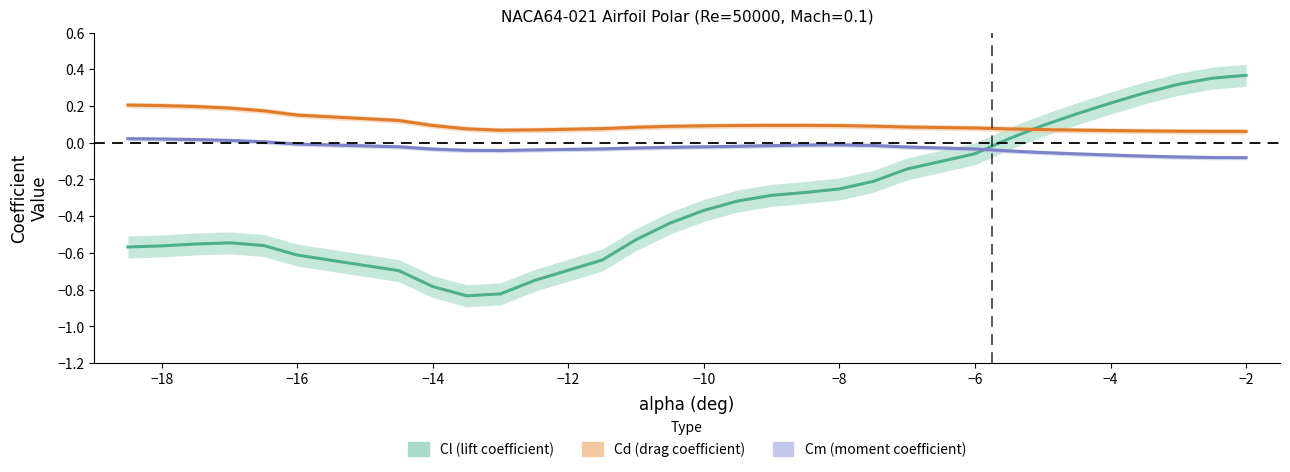

The value of Cm (moment coefficient) at −6 is -0.0. True or false?

True